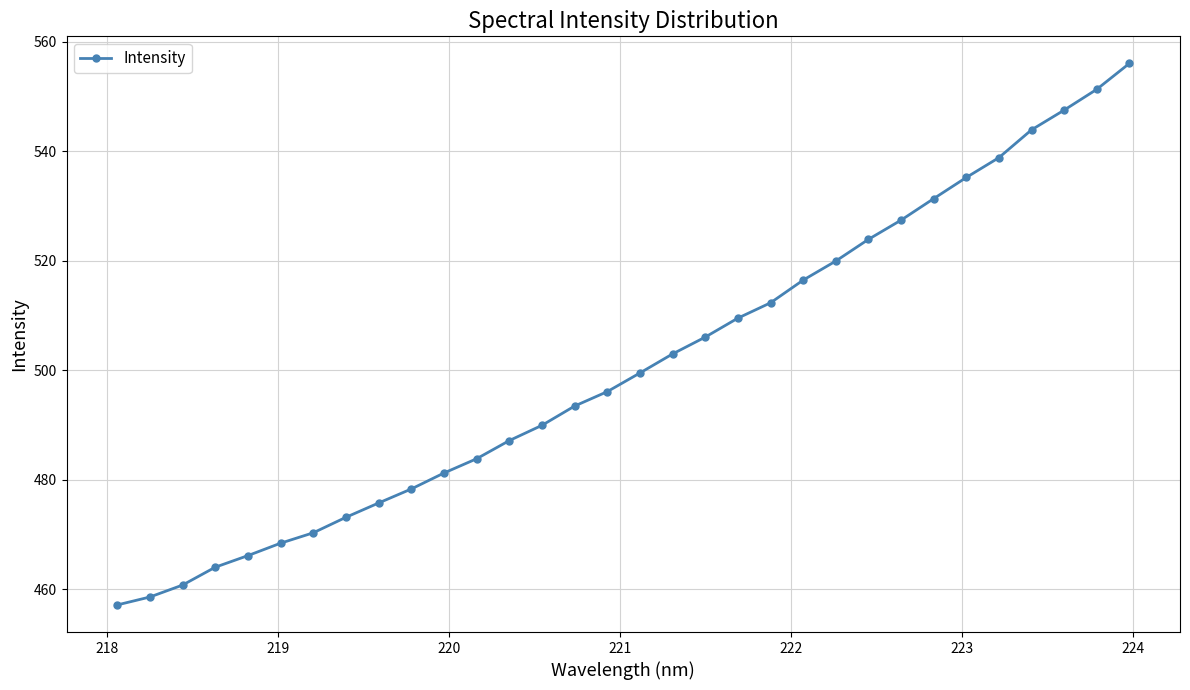

True or false: there are more than 2 points higher than both neighbors.

False